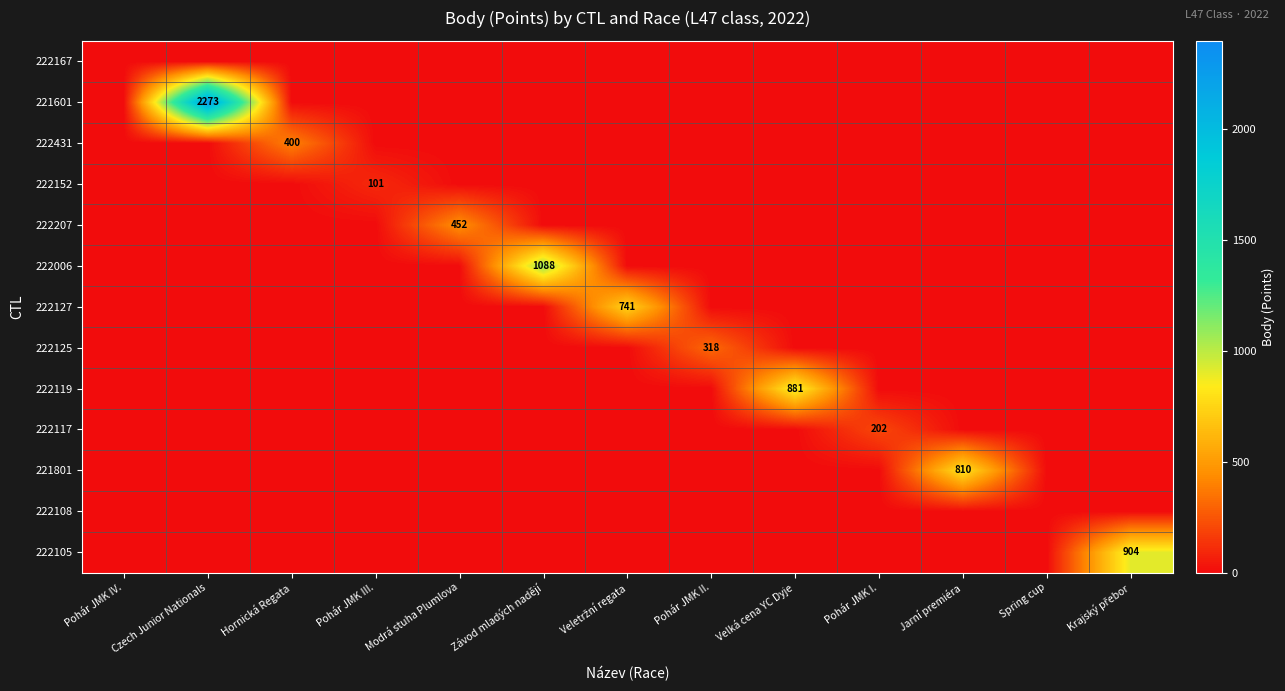

Is it true that 222207 equals 452 at Modrá stuha Plumlova?

True